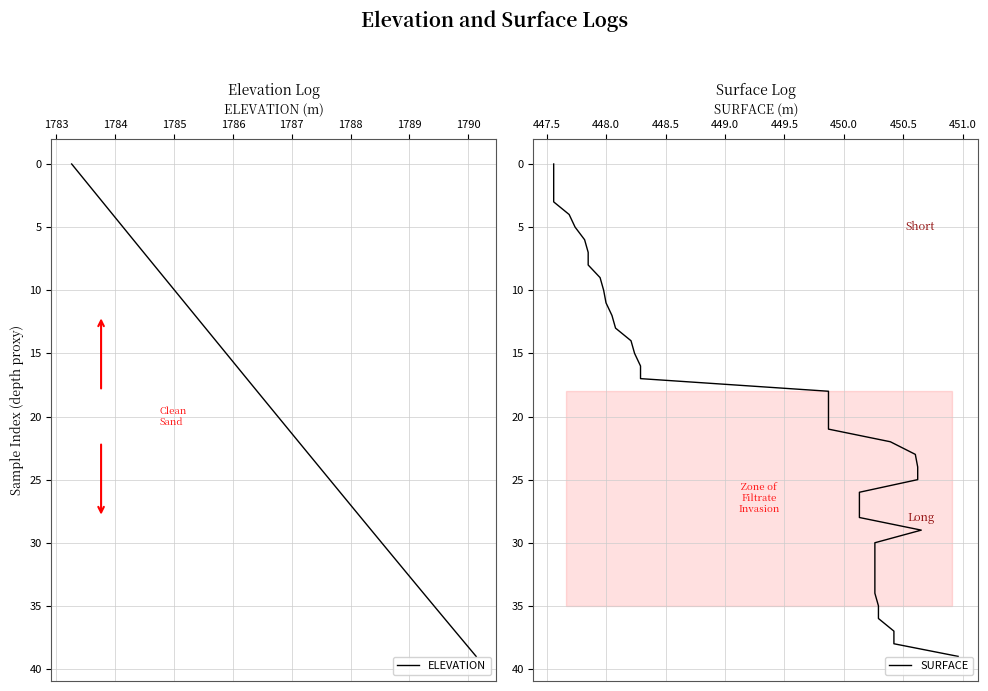

Which series has the largest total across all categories?

ELEVATION